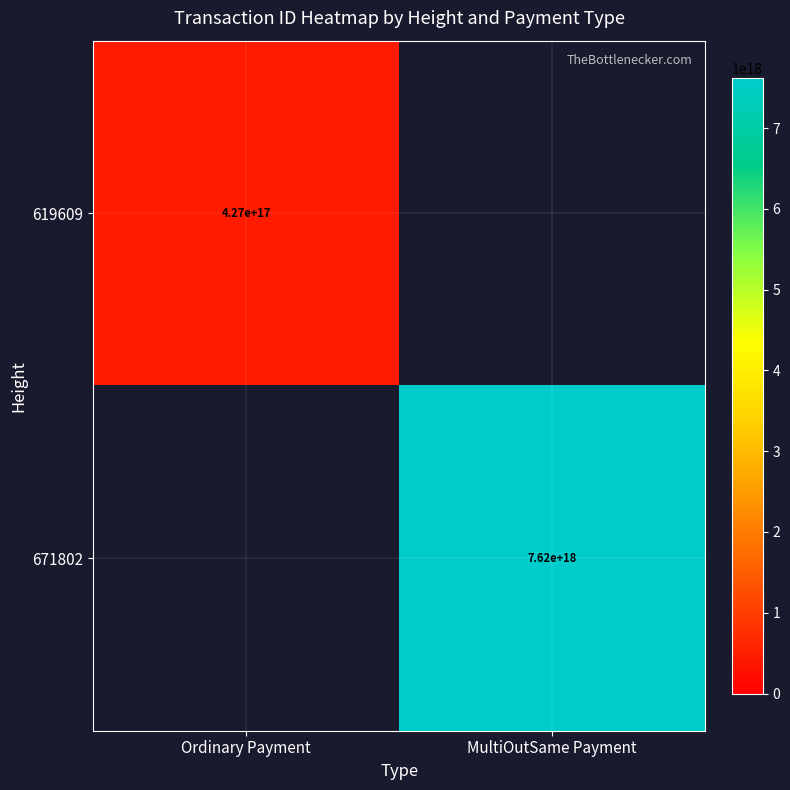

At how many categories does at least one series exceed 5710439846085940224?

1